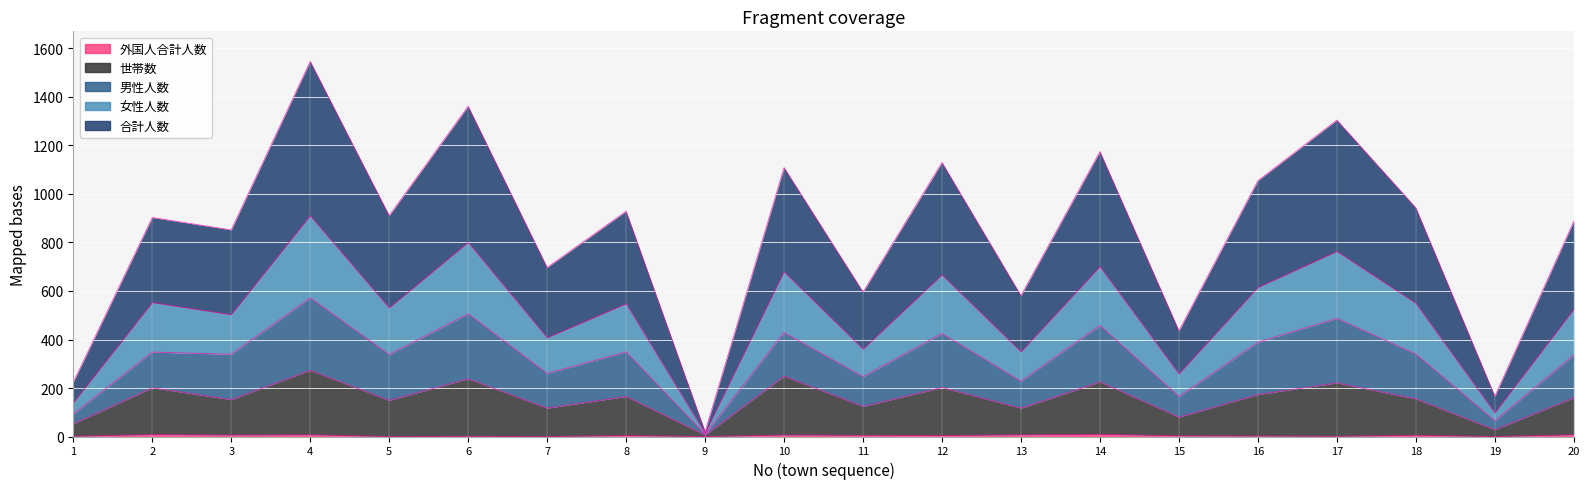

Reading left to right, transcribe all the data shown in this chart.

合計人数: 224	903	852	1547	911	1362	697	929	20	1109	596	1130	581	1175	436	1055	1305	943	166	888
男性人数: 93	348	339	572	338	506	260	349	9	429	247	425	228	458	165	389	487	340	65	336
女性人数: 138	552	502	910	530	800	407	547	13	679	360	666	349	700	258	614	763	549	97	524
世帯数: 52	201	152	273	149	238	117	165	6	249	124	202	117	225	80	173	221	155	28	160
外国人合計人数: 1	8	6	7	0	1	0	4	0	6	5	4	7	9	3	2	1	5	0	7